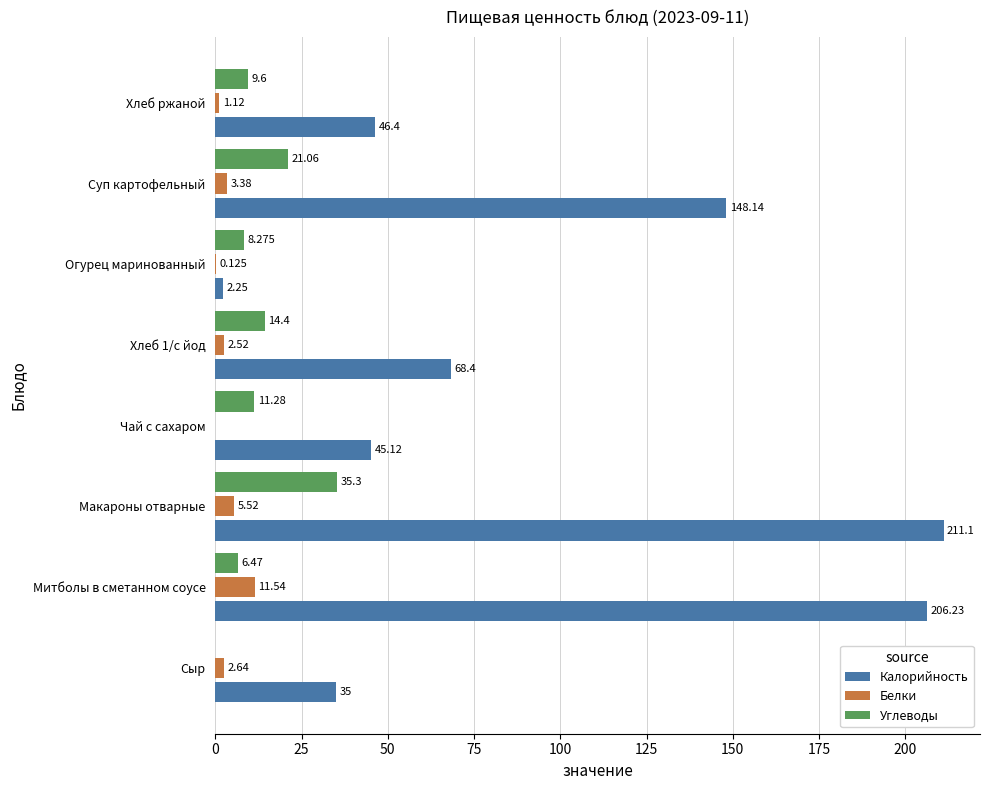

How many values in the Белки series exceed 2?

5